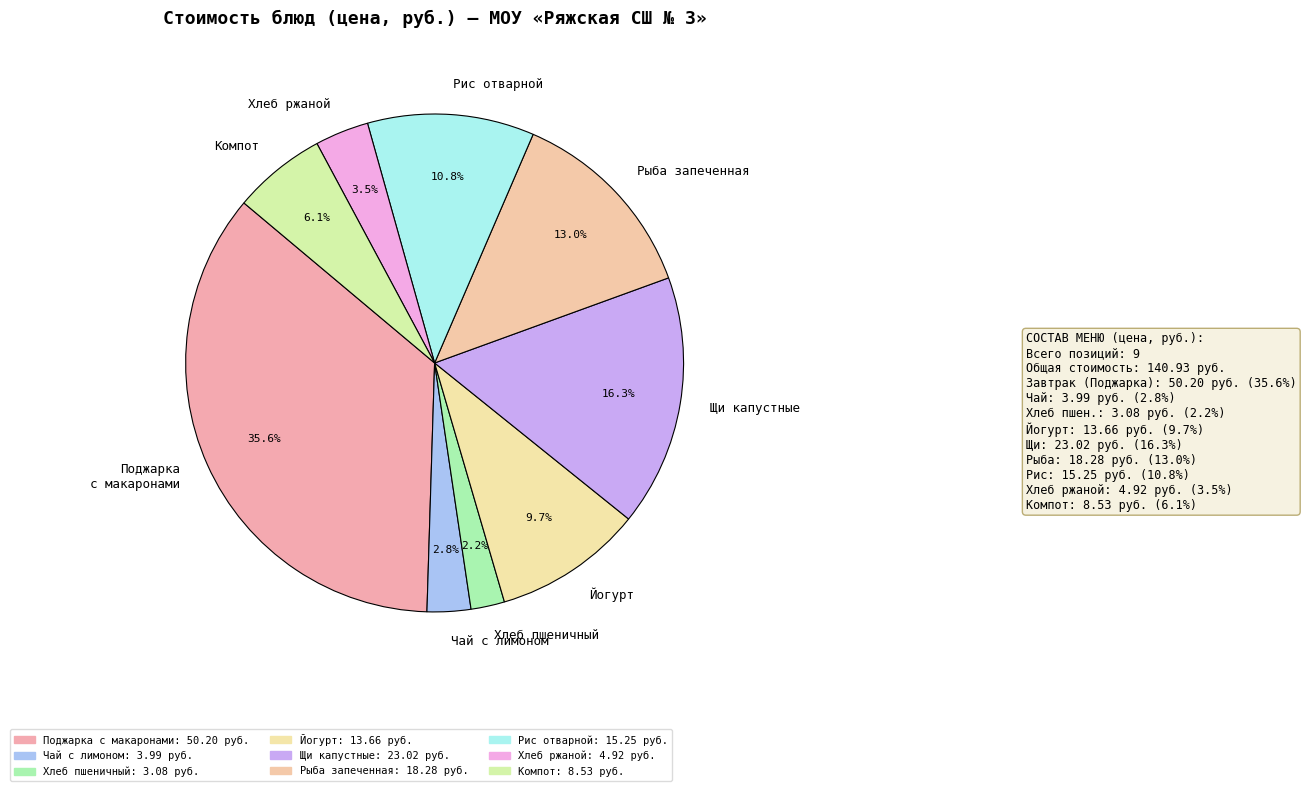

Is the sum of Хлеб пшеничный and Хлеб ржаной greater than half?

No